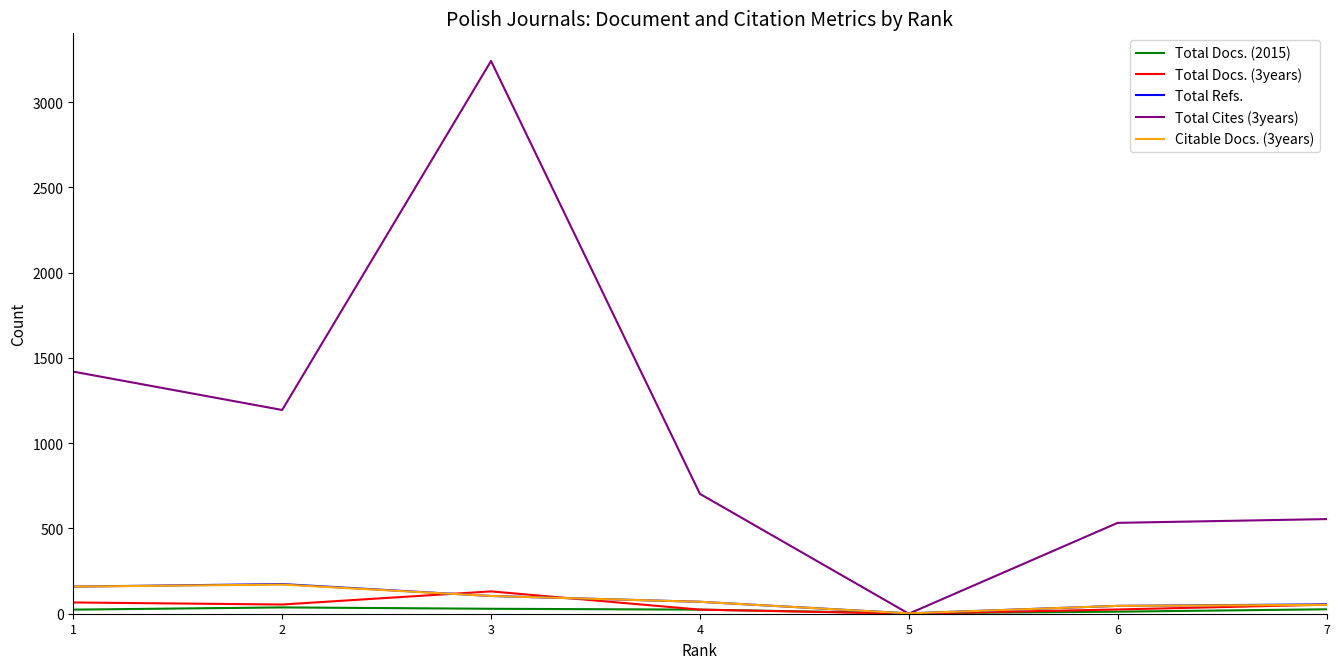

Which series has the largest total across all categories?

Total Cites (3years)